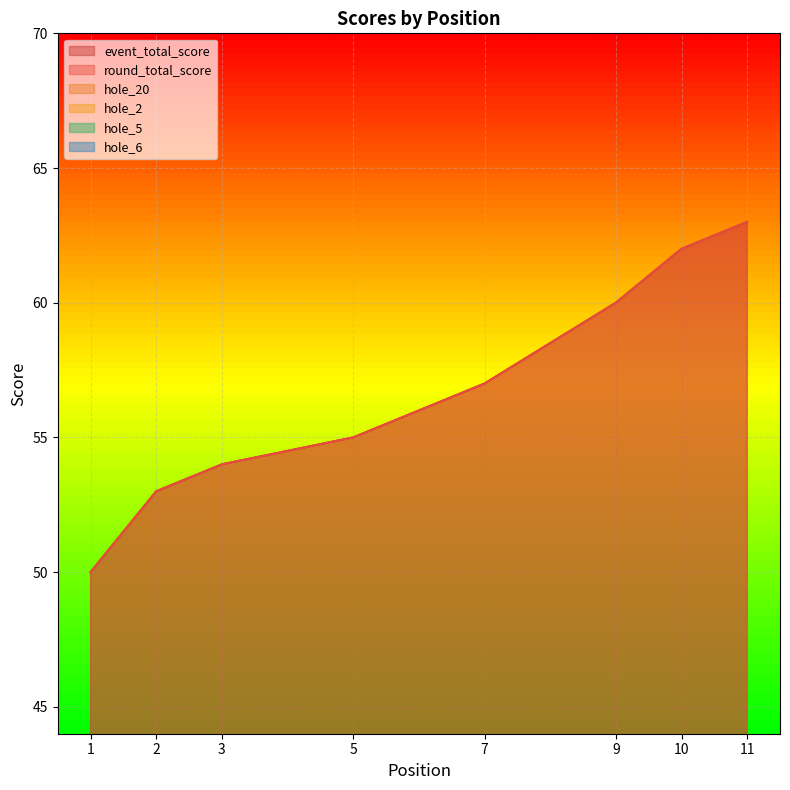

What is the difference between the hole_20 values at 10 and 2?

1